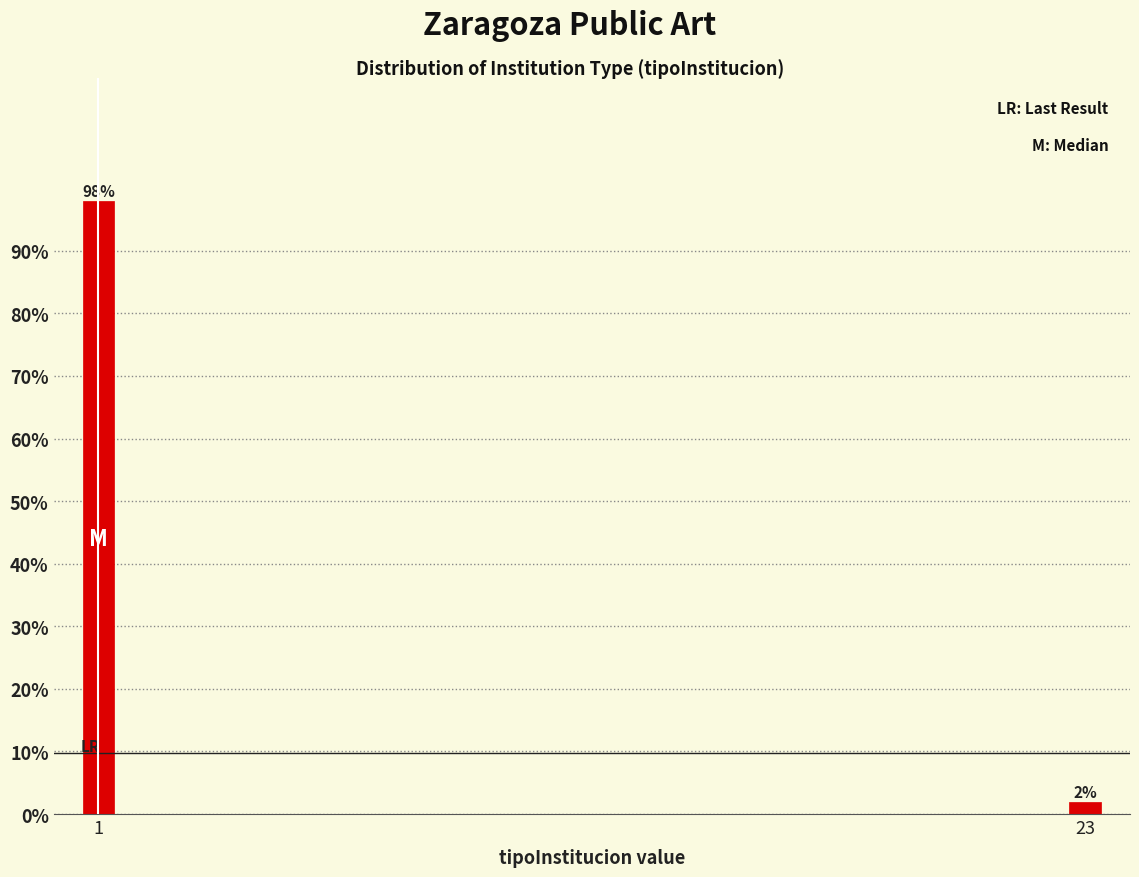

Reading right to left, extract all data points from this chart.

2	98